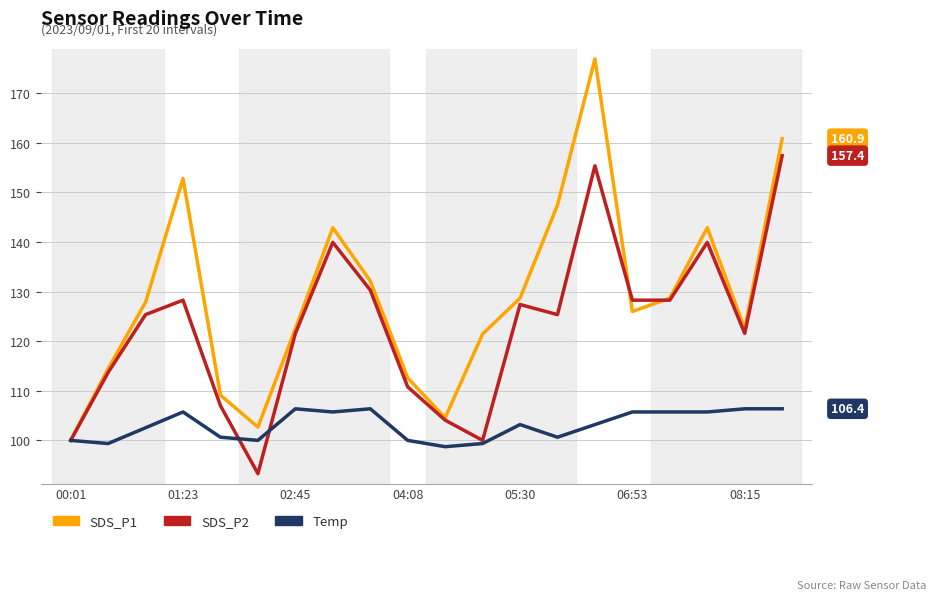

Which series has the largest total across all categories?

SDS_P1